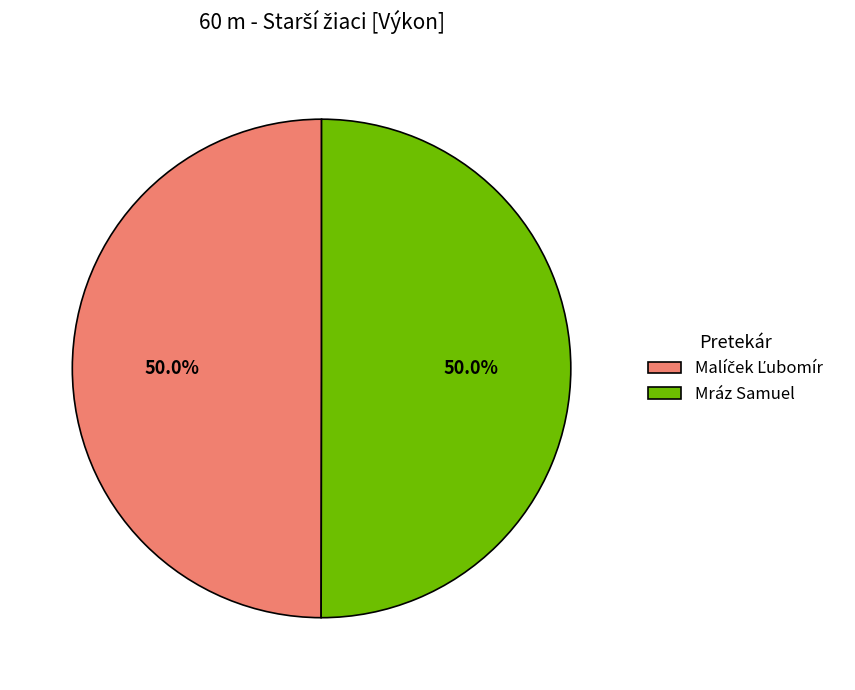

What portion of the pie excludes Mráz Samuel?

50.0%